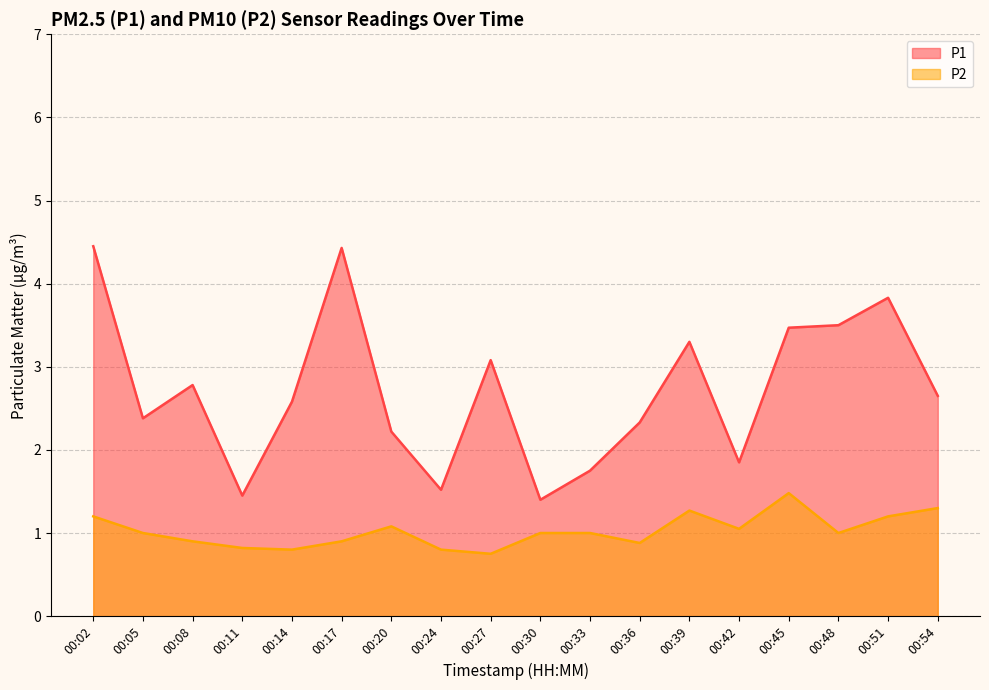

What is the lowest value of the P1 series?

1.4